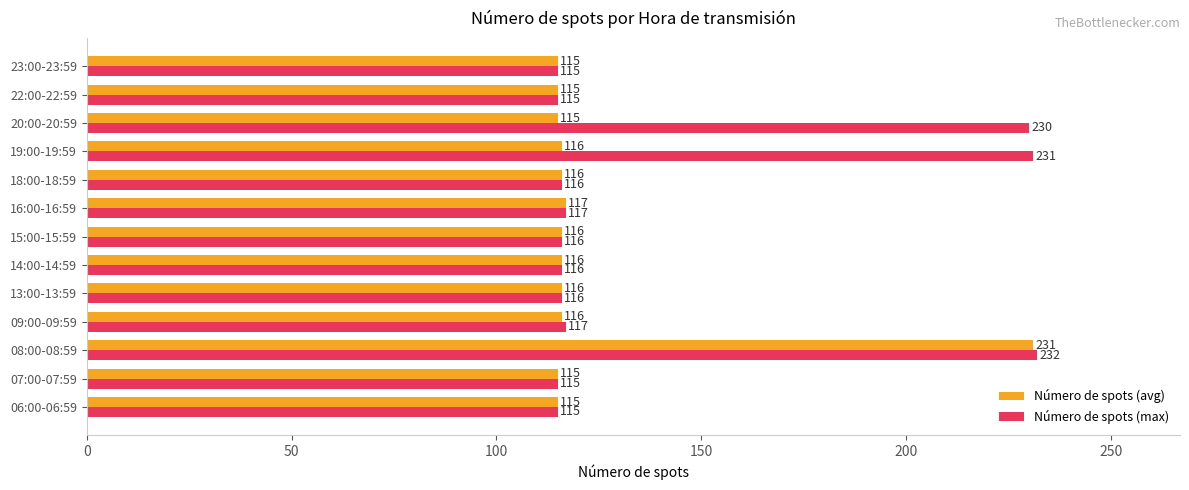

Rank the series by their average value, from highest to lowest.

Número de spots (max), Número de spots (avg)